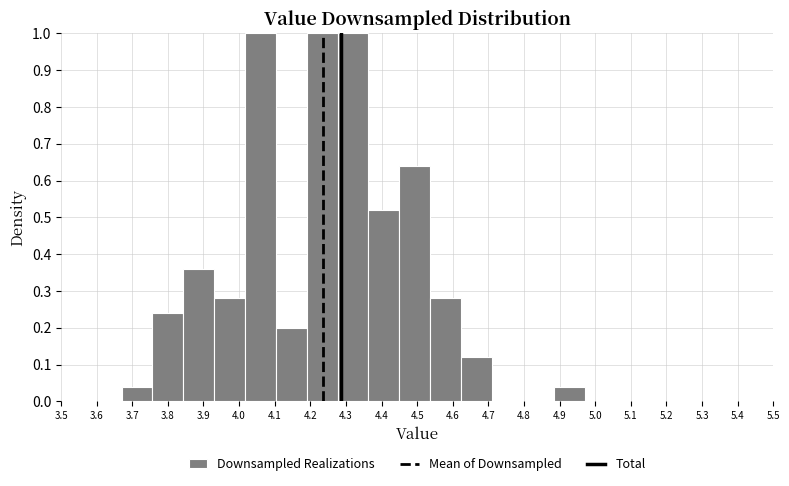

What is the height of the bar covering 4.62 to 4.71 on the x-axis? Neither the bar edges nor the heights are printed on the chart, so give them approximately, as read against the axes.

0.12